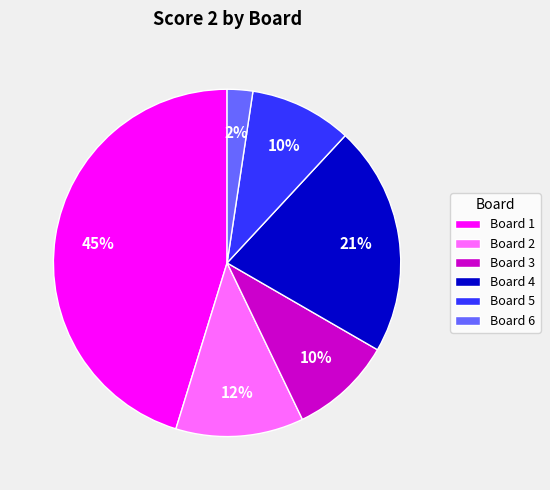

Is it true that Board 2 is 12% of the pie?

True